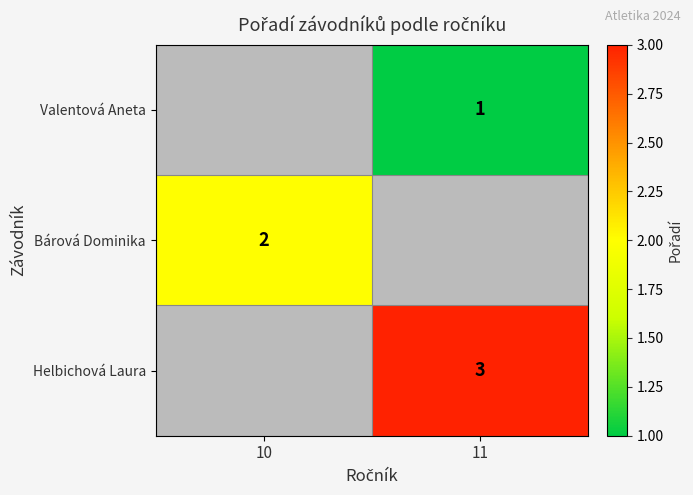

The value of Valentová Aneta at 11 is 1. True or false?

True